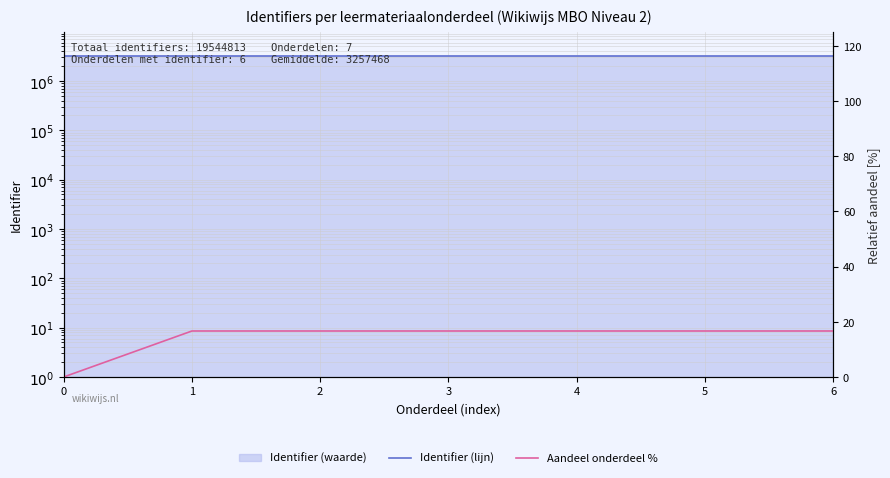

At which category is the sum across all series the highest?

6